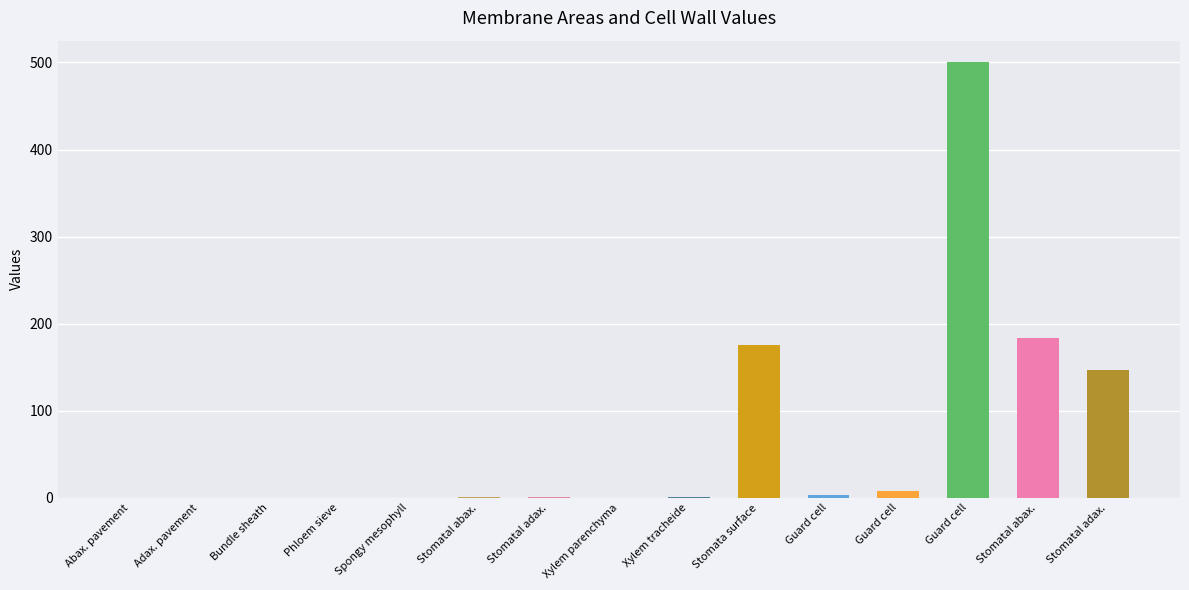

Reading left to right, list all the values displayed in this chart.

Abax. pavement=0.1	Adax. pavement=0.1	Bundle sheath=0.1	Phloem sieve=0.3	Spongy mesophyll=0.1	Stomatal abax.=0.5	Stomatal adax.=0.5	Xylem parenchyma=0.1	Xylem tracheide=1.0	Stomata surface=175.0	Guard cell=3.0	Guard cell=7.5	Guard cell=500.0	Stomatal abax.=184.0	Stomatal adax.=147.0